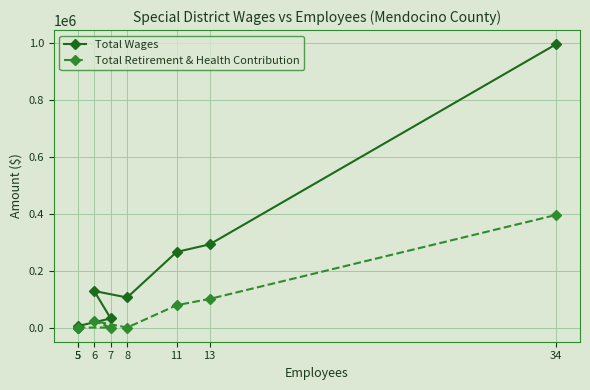

Does the chart have visible grid lines?

Yes